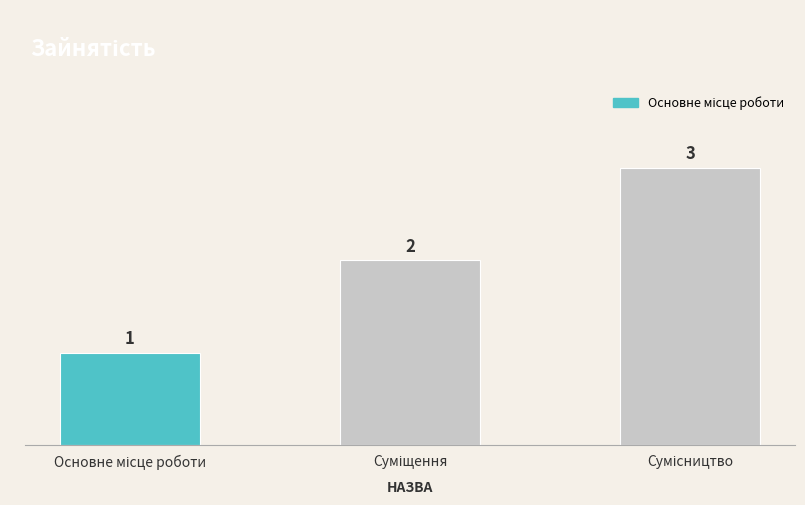

What is the sum of all values?

6